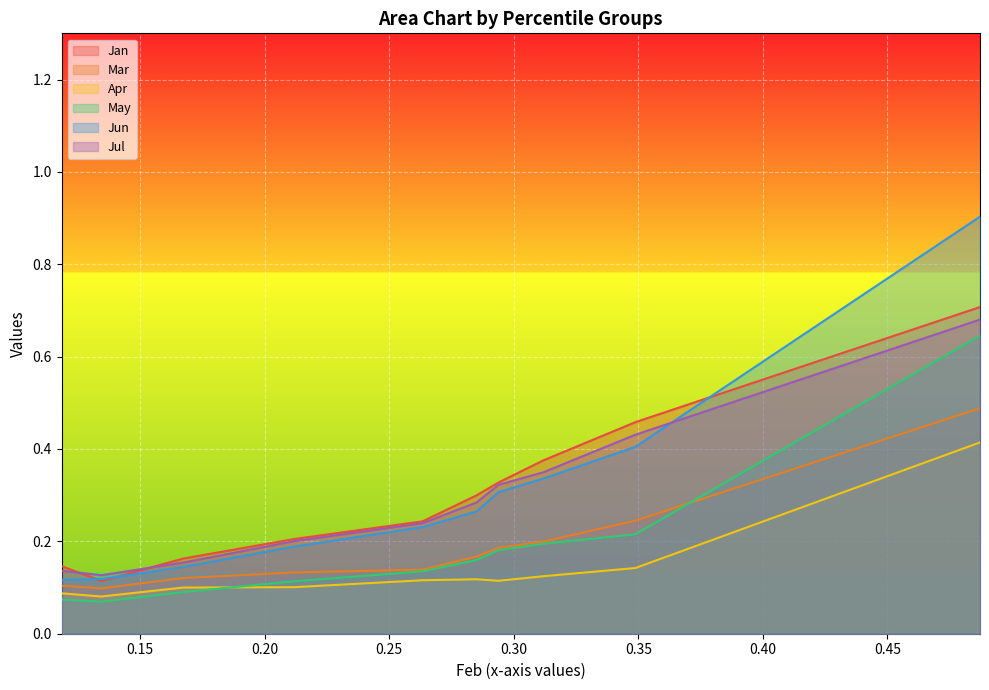

At which category is the sum across all series the highest?

pct95